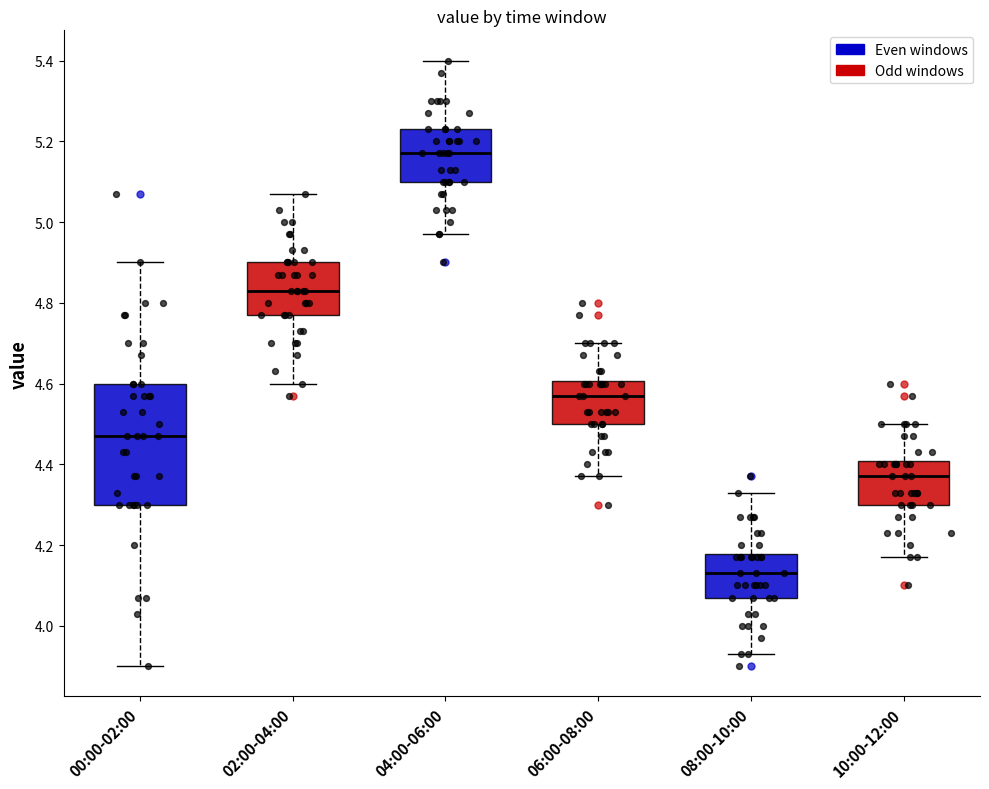

Reading left to right, read every box against the y-axis: the position of its median line, the range the box covers, and the ends of its whiskers. The values are not printed on the chart, so give them approximately, as read against the axis.

00:00-02:00: median 4.48, box 4.30 to 4.60, whiskers 3.90 to 4.90
02:00-04:00: median 4.84, box 4.78 to 4.90, whiskers 4.60 to 5.08
04:00-06:00: median 5.18, box 5.10 to 5.24, whiskers 4.98 to 5.40
06:00-08:00: median 4.58, box 4.50 to 4.60, whiskers 4.38 to 4.70
08:00-10:00: median 4.14, box 4.08 to 4.18, whiskers 3.94 to 4.34
10:00-12:00: median 4.38, box 4.30 to 4.40, whiskers 4.18 to 4.50